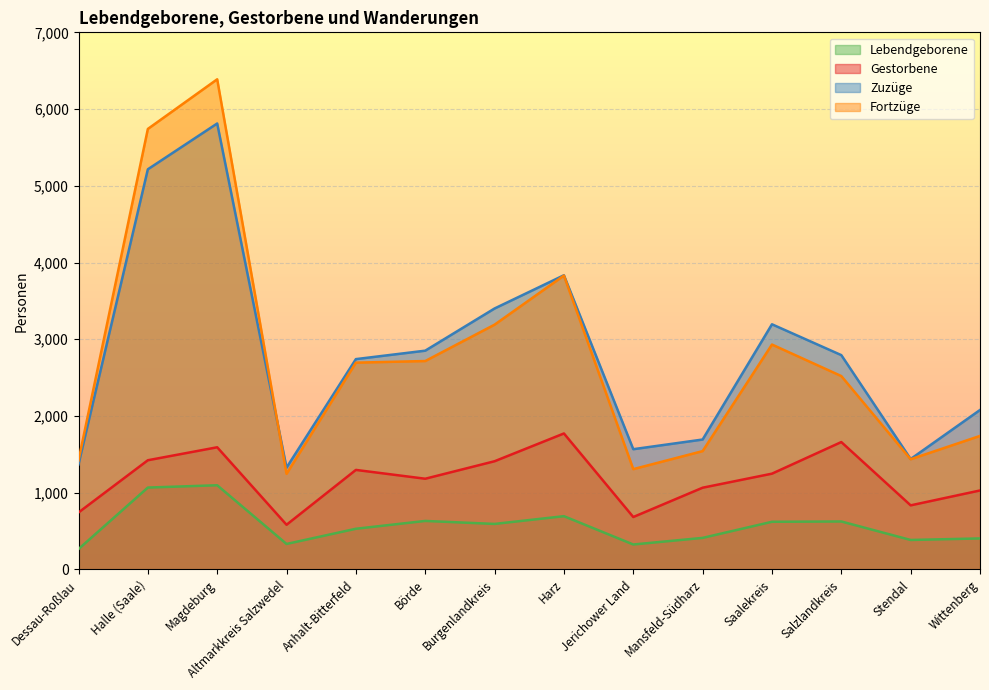

What is the highest value of the Lebendgeborene series?

1097